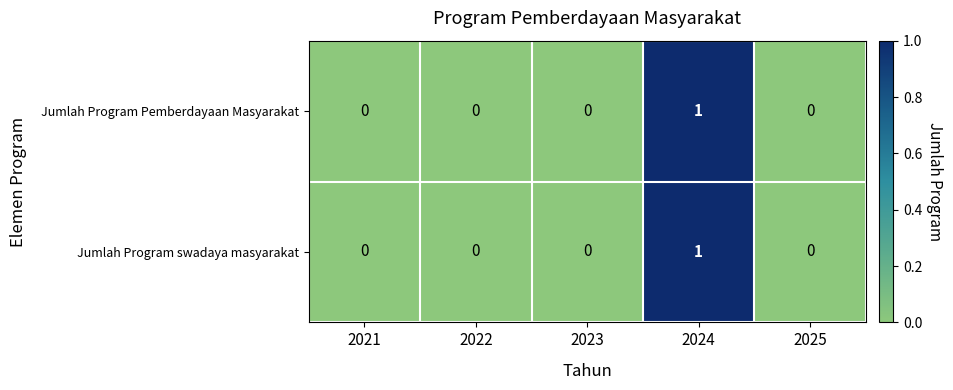

True or false: Jumlah Program swadaya masyarakat has a value of 1 at 2022.

False